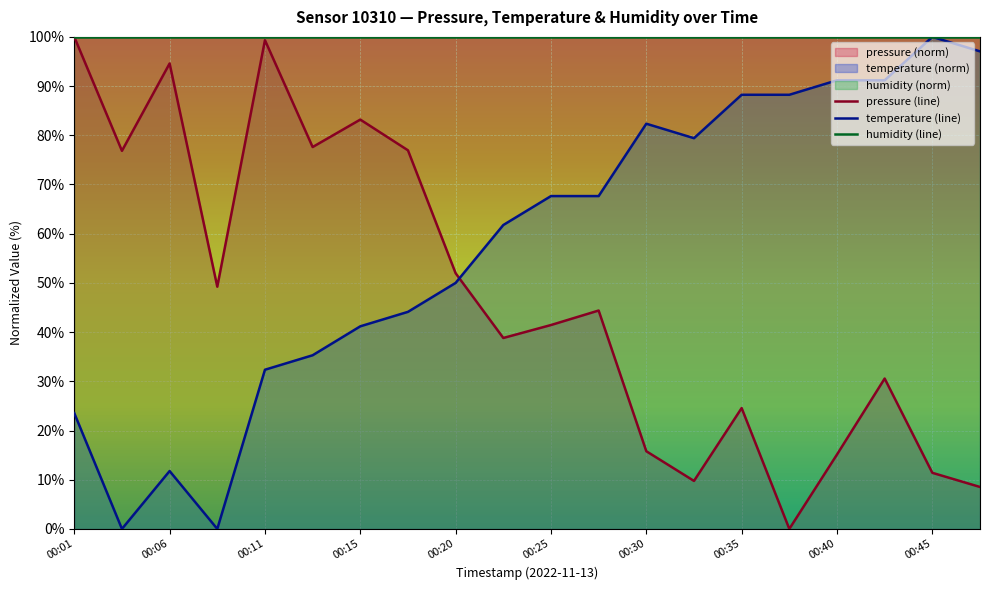

What is the average value of the temperature series?

57.6